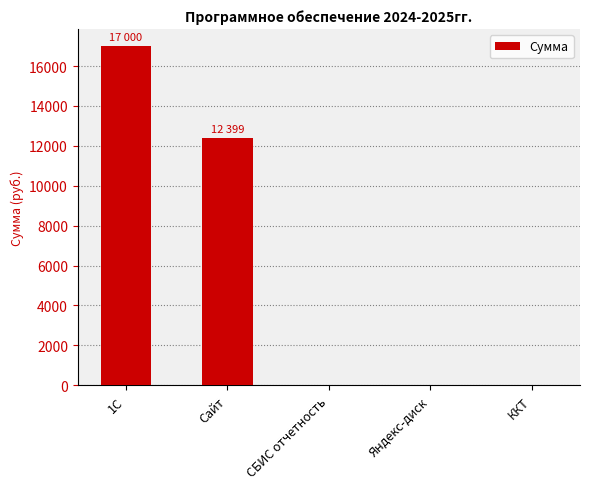

The value at СБИС отчетность is 10939. True or false?

False